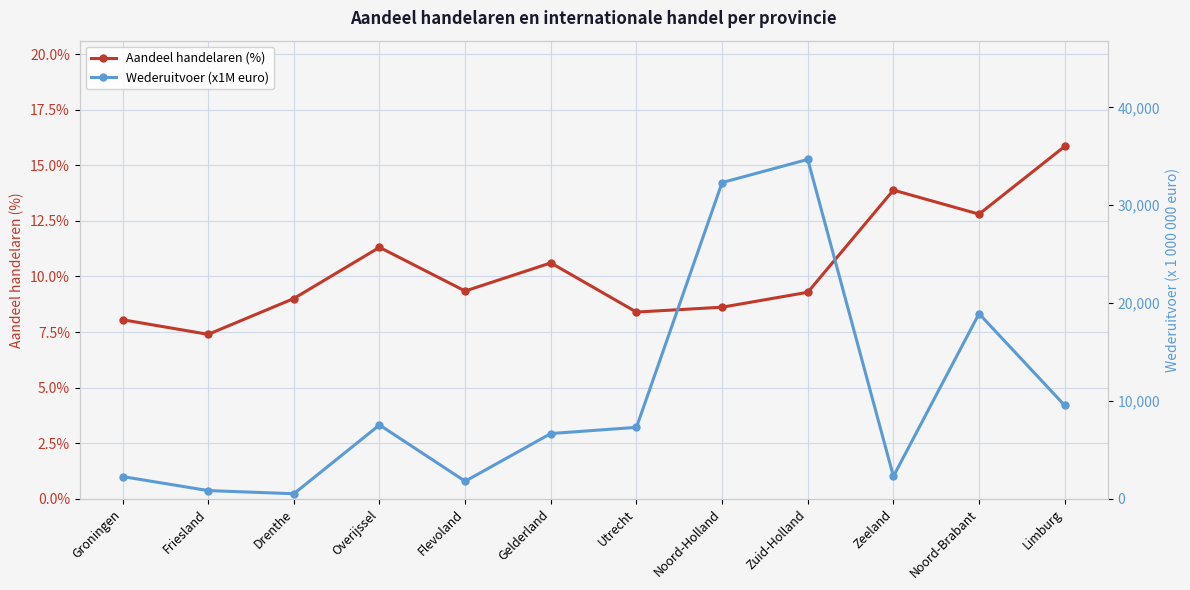

Which label corresponds to the largest value in the chart?

Zuid-Holland